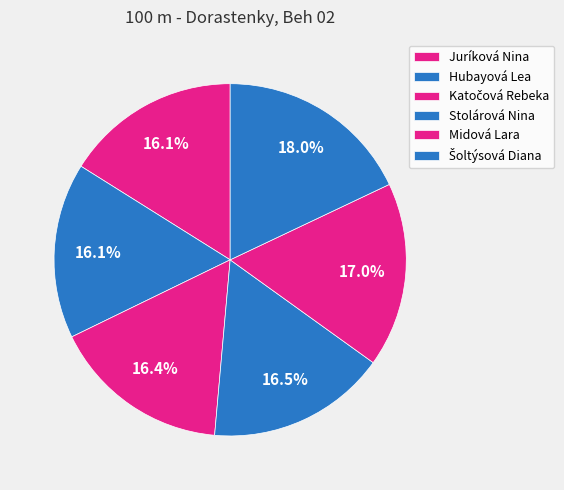

What is the largest slice in the pie chart?

Šoltýsová Diana